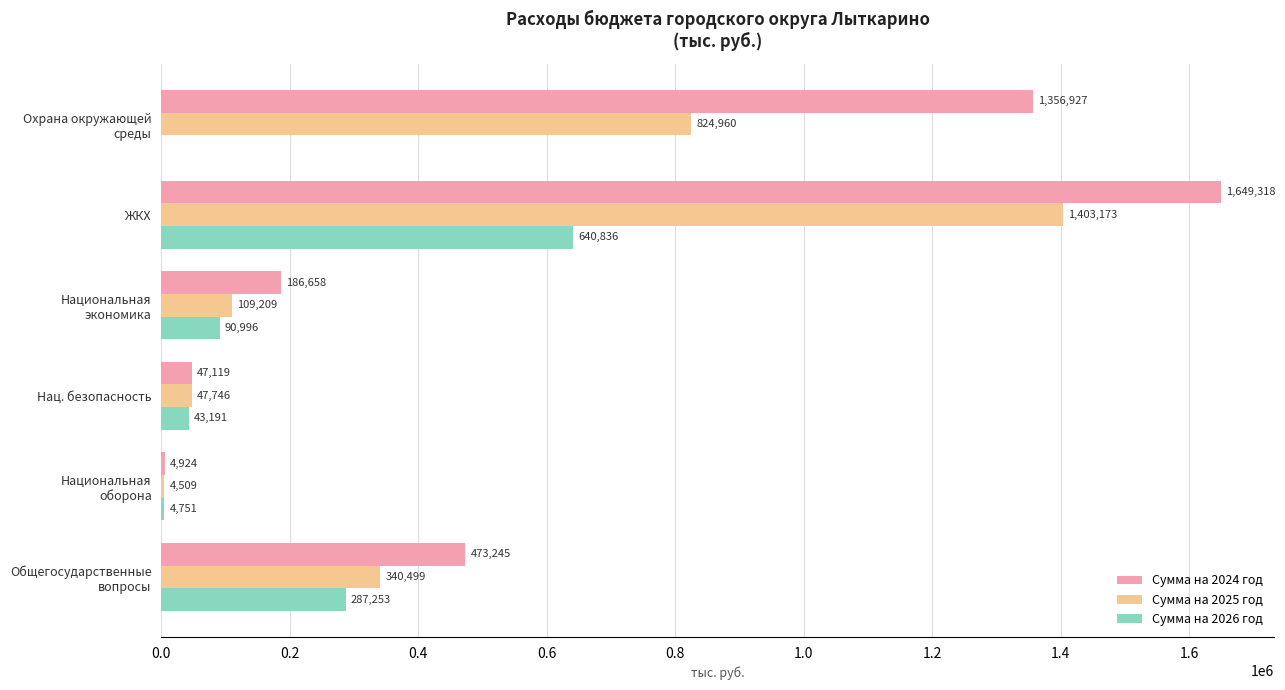

What is the greatest value displayed?

1649318.1